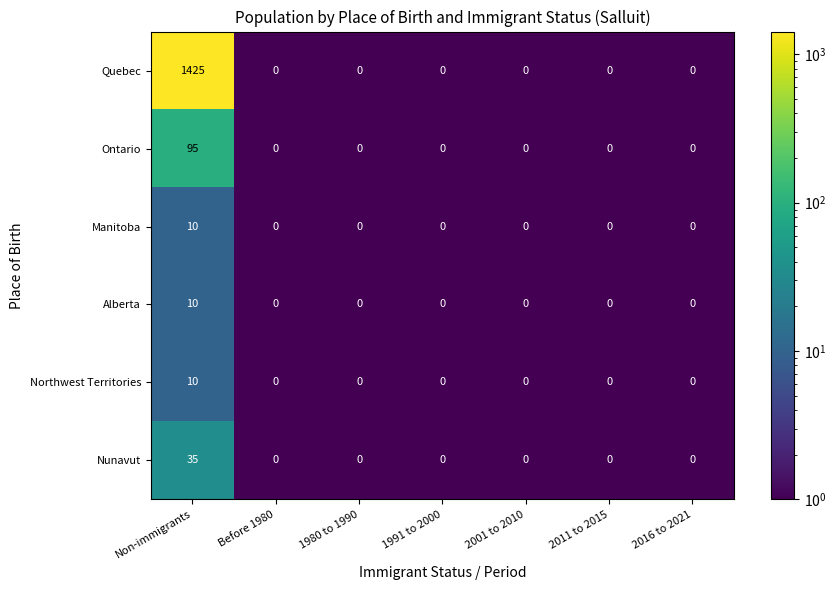

The Nunavut series shows -11 at 1991 to 2000. True or false?

False